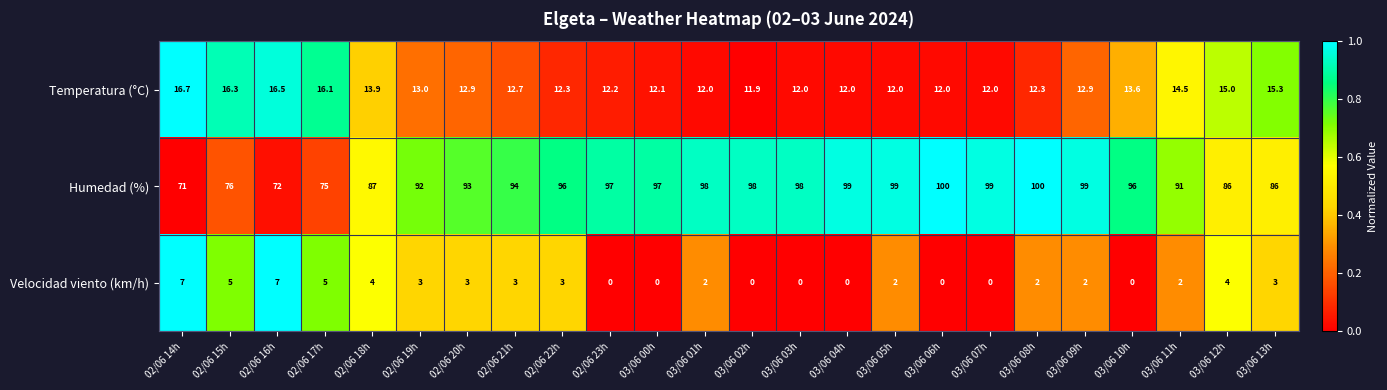

What is the difference between the Velocidad viento (km/h) values at 02/06 20h and 03/06 12h?

1.0